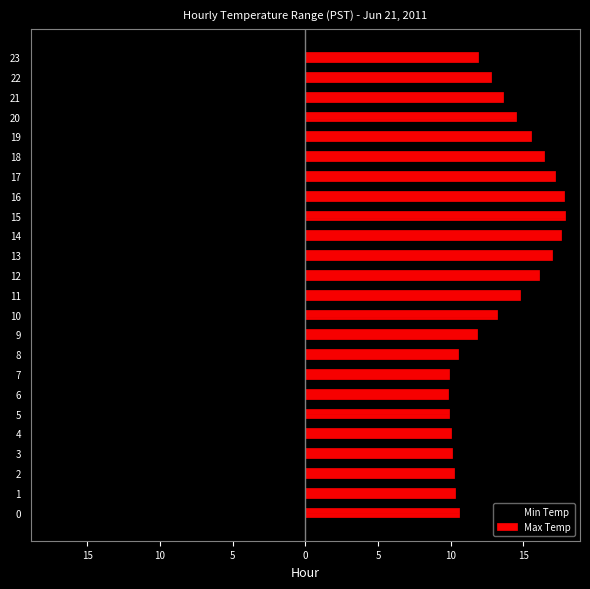

Which has a higher value, 17 or 18?

18